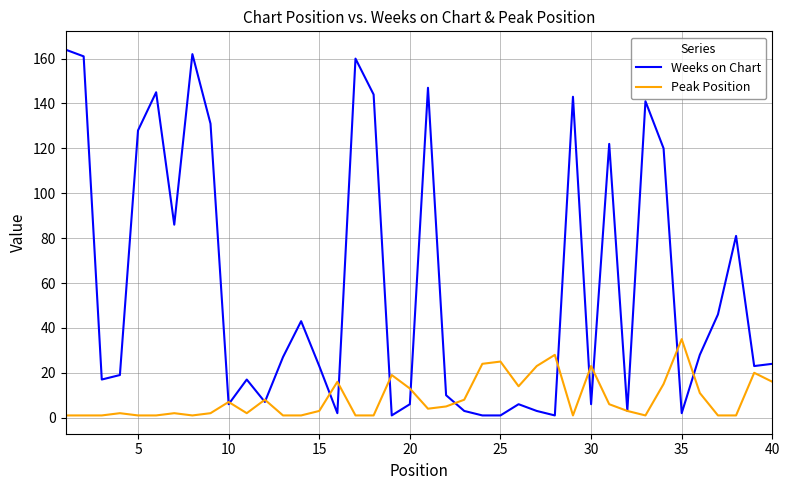

Is this an area chart (filled region under the line)?

No